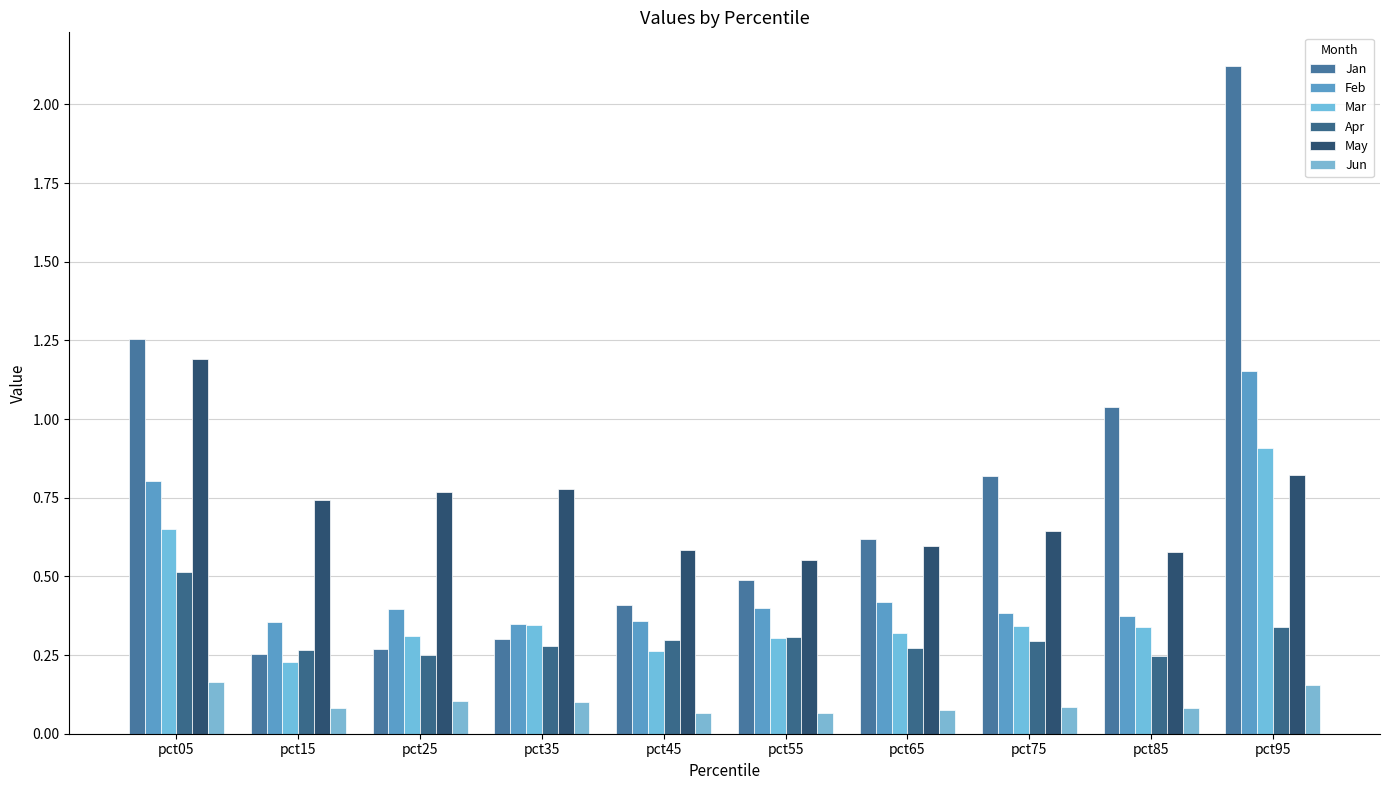

At how many categories does at least one series exceed 1?

3